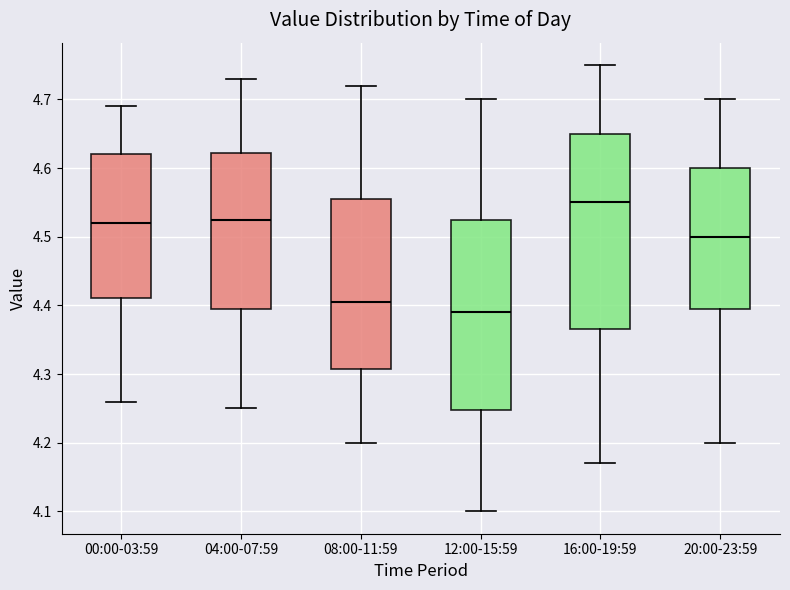

Where does the median line of the box for 12:00-15:59 sit on the y-axis? The values are not printed on the chart, so give them approximately, as read against the axis.

4.39